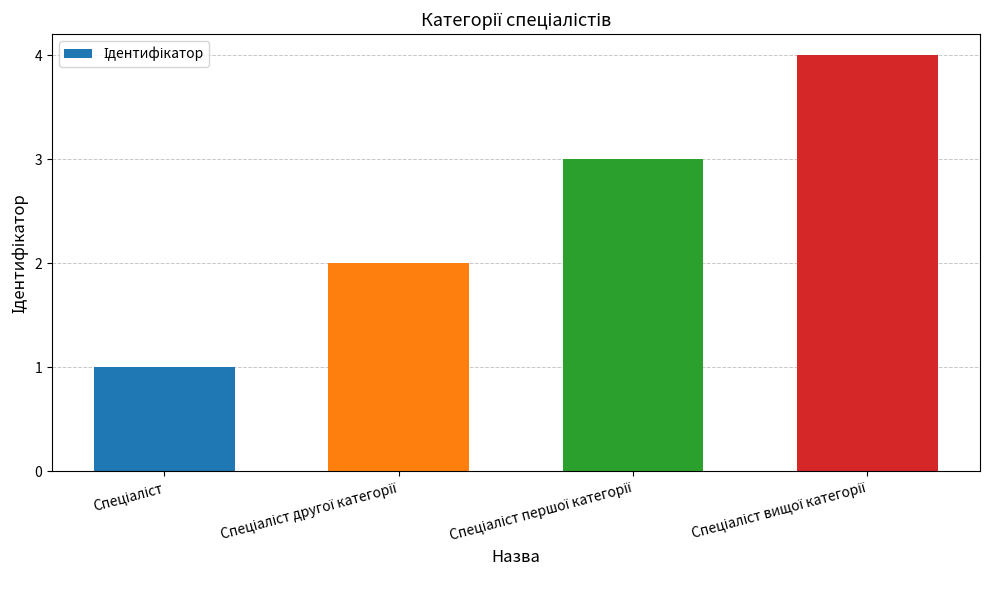

Does the chart contain any negative values?

No